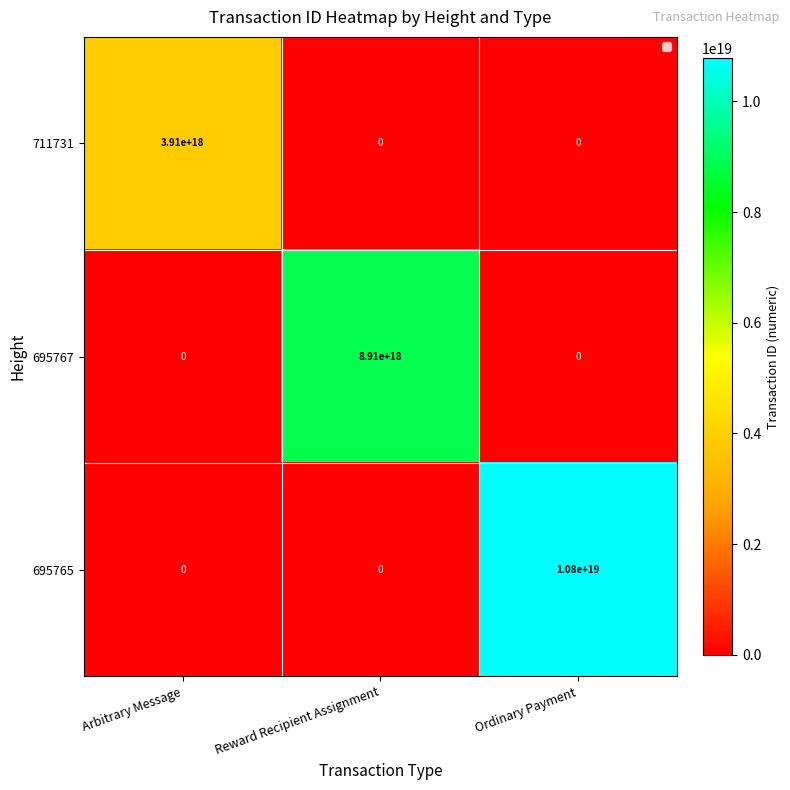

Which series changed the most between Arbitrary Message and Ordinary Payment?

695765